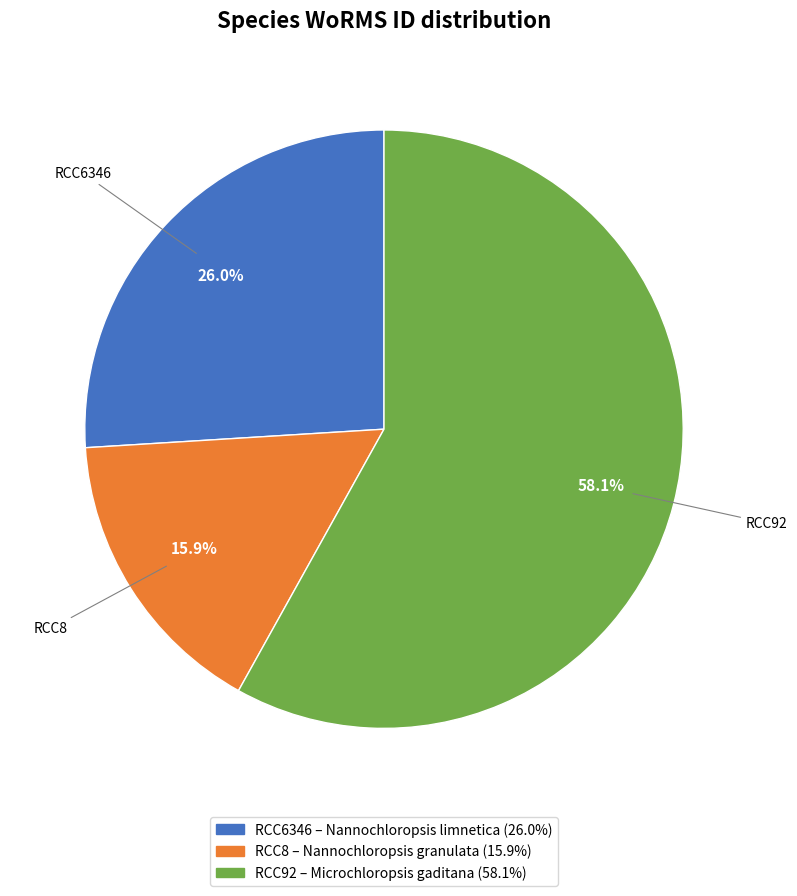

What percentage do RCC92 and RCC8 together represent?

74.0%